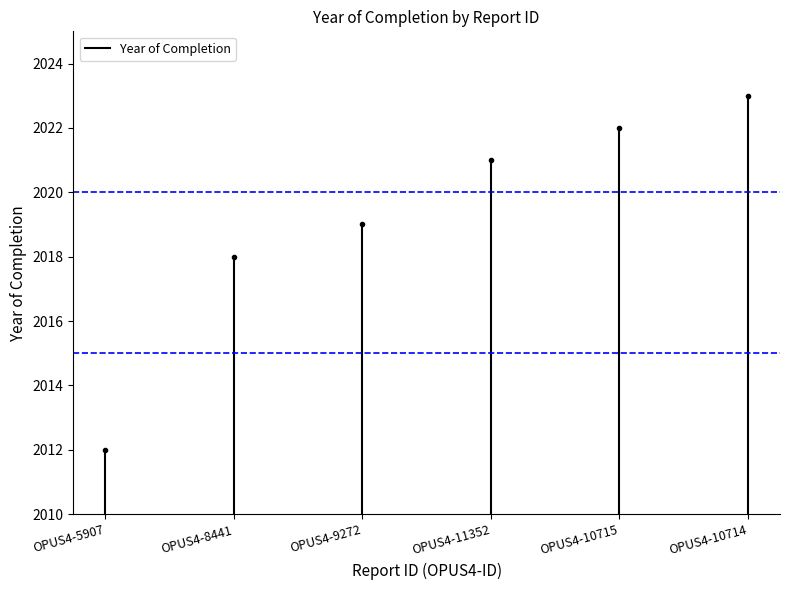

Is this an area chart (filled region under the line)?

No